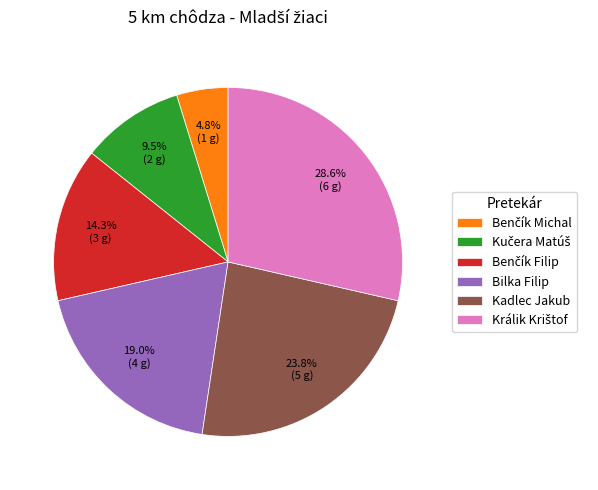

Is there a majority slice in this chart?

No